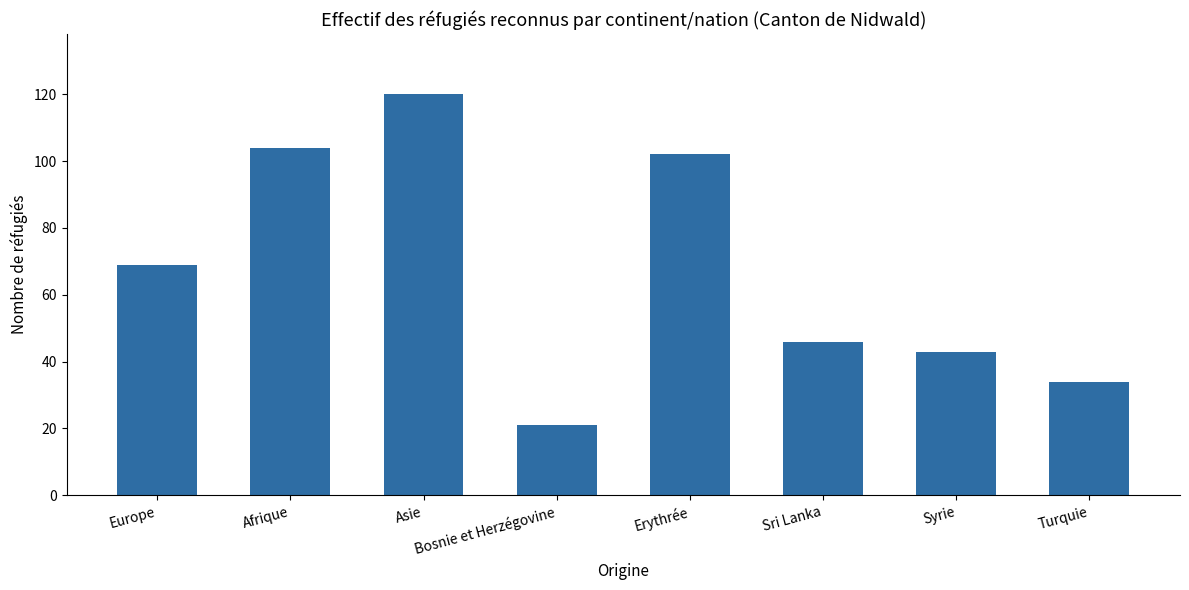

Which has a higher value, Syrie or Afrique?

Afrique